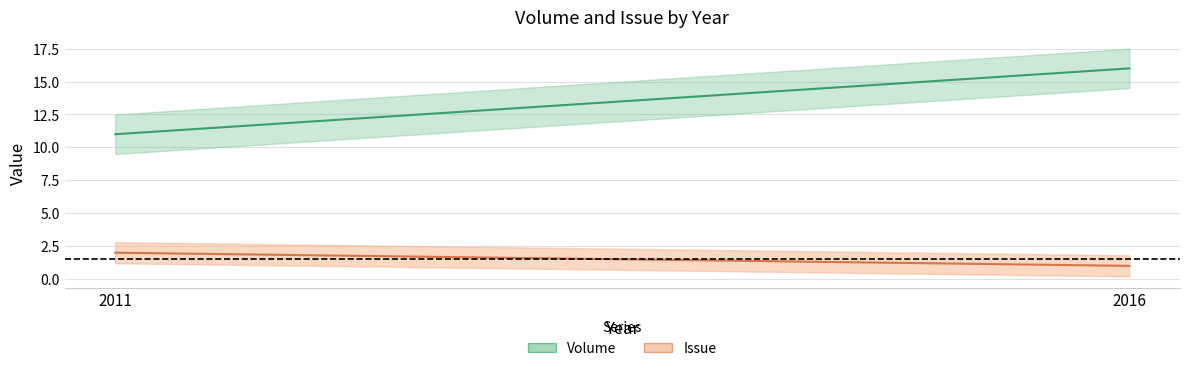

What is the value of the Issue point at the 2nd from the left?

1